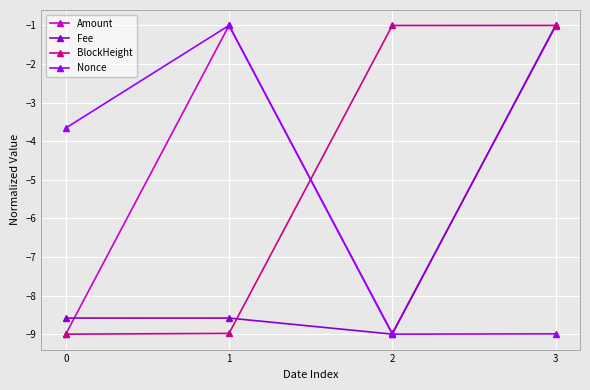

Reading left to right, what are all the values shown in this chart?

Amount: -9.0	-1.0	-9.0	-1.0
Fee: -8.6	-8.6	-9.0	-1.0
BlockHeight: -9.0	-9.0	-1.0	-1.0
Nonce: -3.7	-1.0	-9.0	-9.0